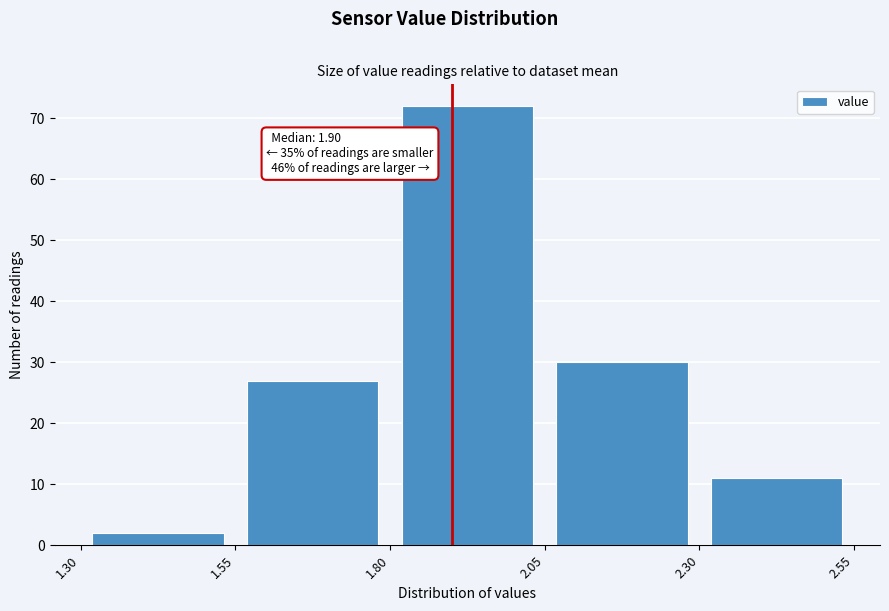

Which range on the x-axis has the tallest bar?

1.80 to 2.05